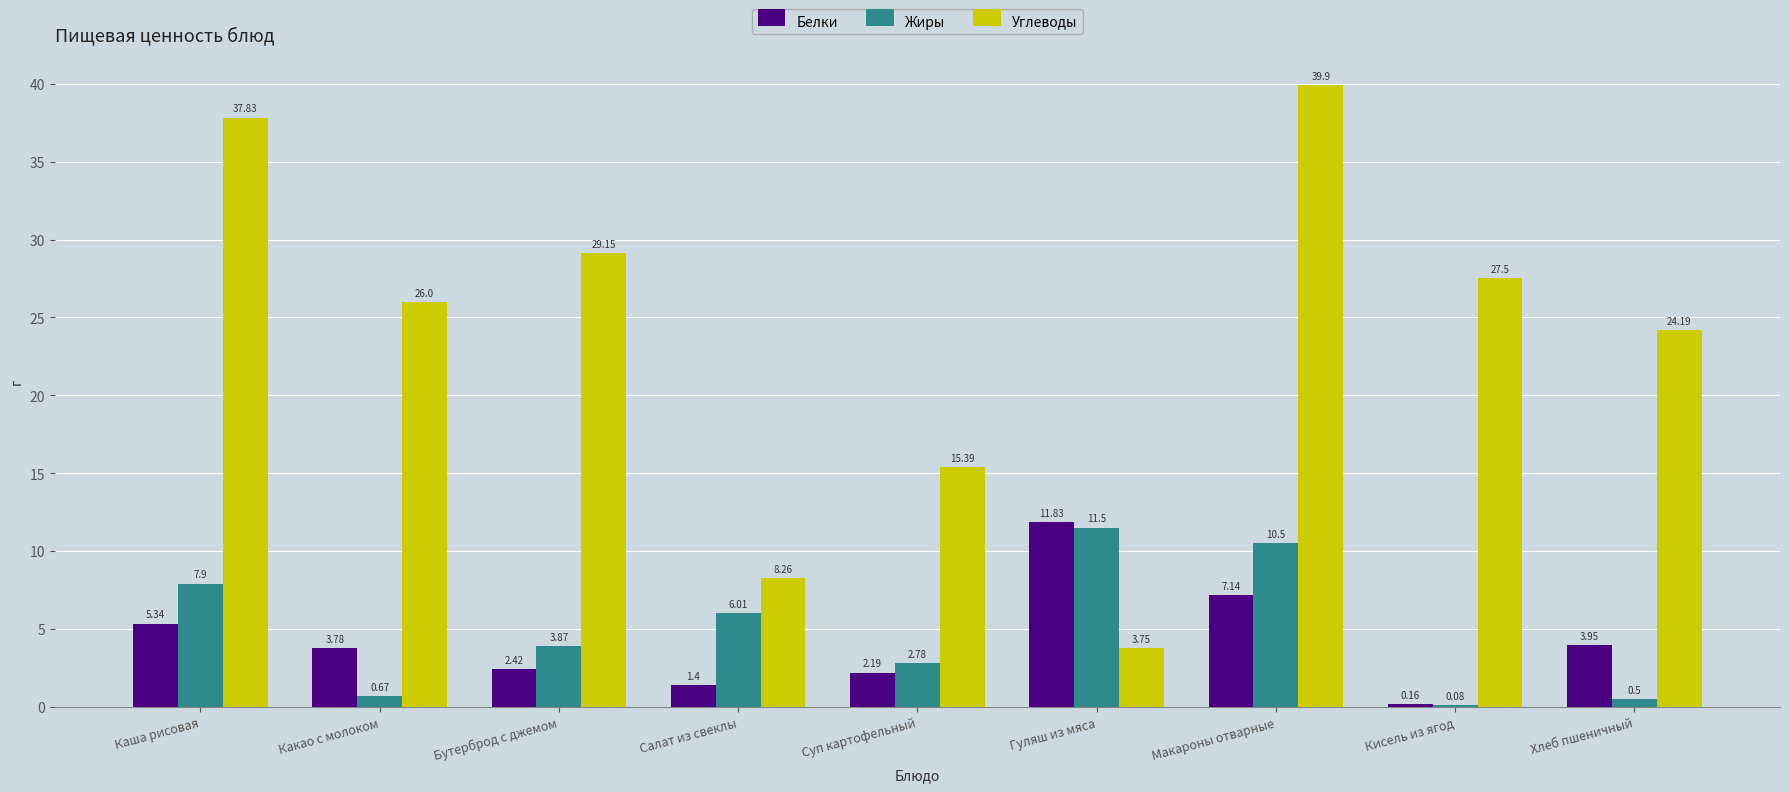

What is the sum of the Жиры values at Суп картофельный and Бутерброд с джемом?

6.7